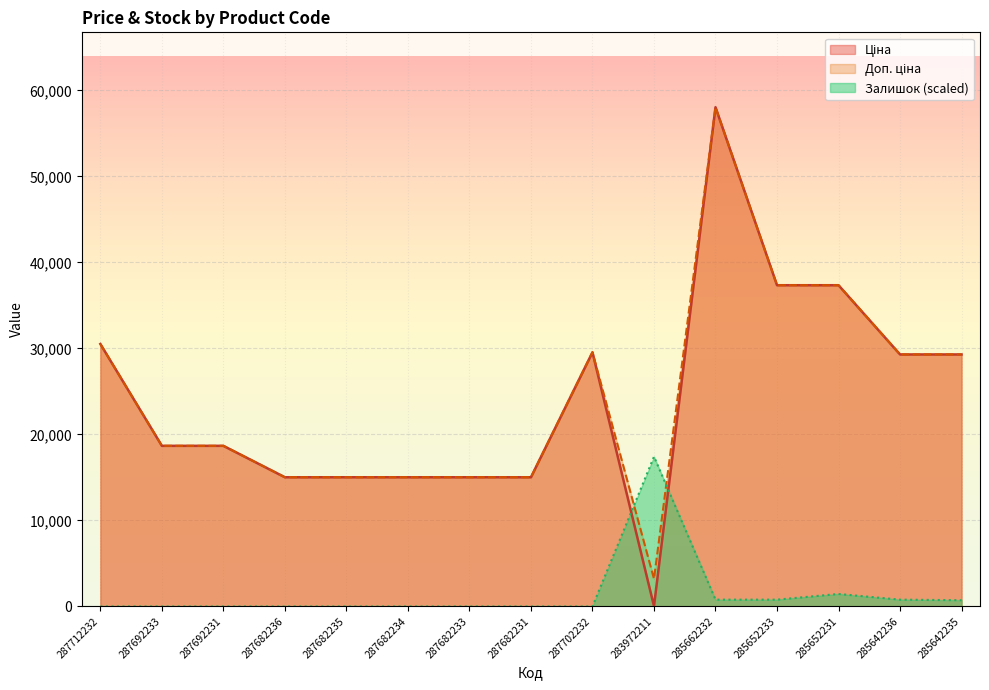

Reading left to right, transcribe all the data shown in this chart.

Ціна: 30512.3	18671.5	18671.5	15019.2	15019.2	15019.2	15019.2	15019.2	29548.9	32.0	58037.0	37343.0	37343.0	29294.9	29294.9
Доп. ціна: 30512.3	18671.5	18671.5	15019.2	15019.2	15019.2	15019.2	15019.2	29548.9	3205.0	58037.0	37343.0	37343.0	29294.9	29294.9
Залишок: 0.0	0.0	0.0	0.0	0.0	0.0	0.0	0.0	0.0	17411.1	791.4	791.4	1450.9	791.4	725.5